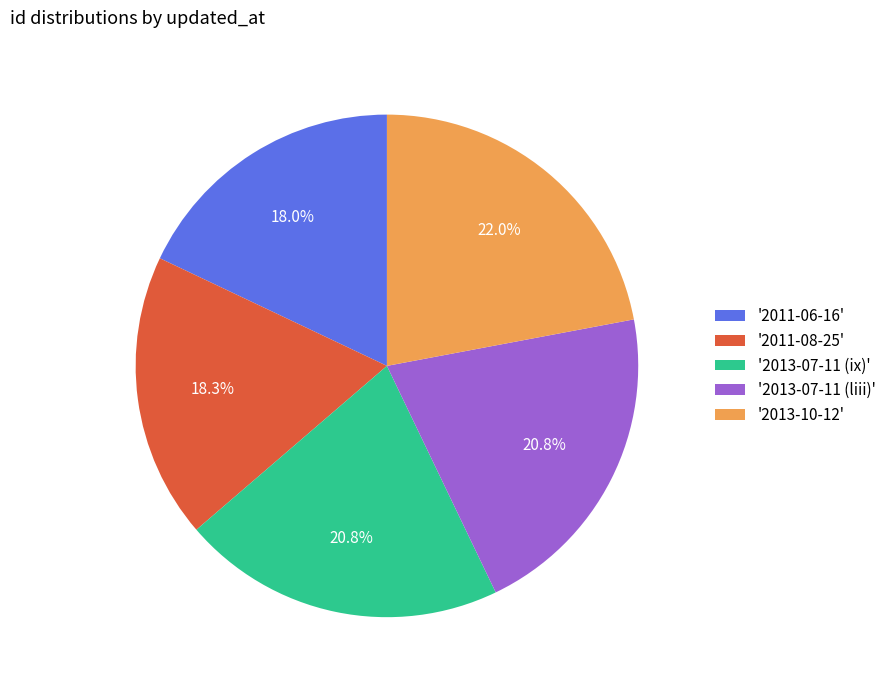

What is the largest slice in the pie chart?

'2013-10-12'